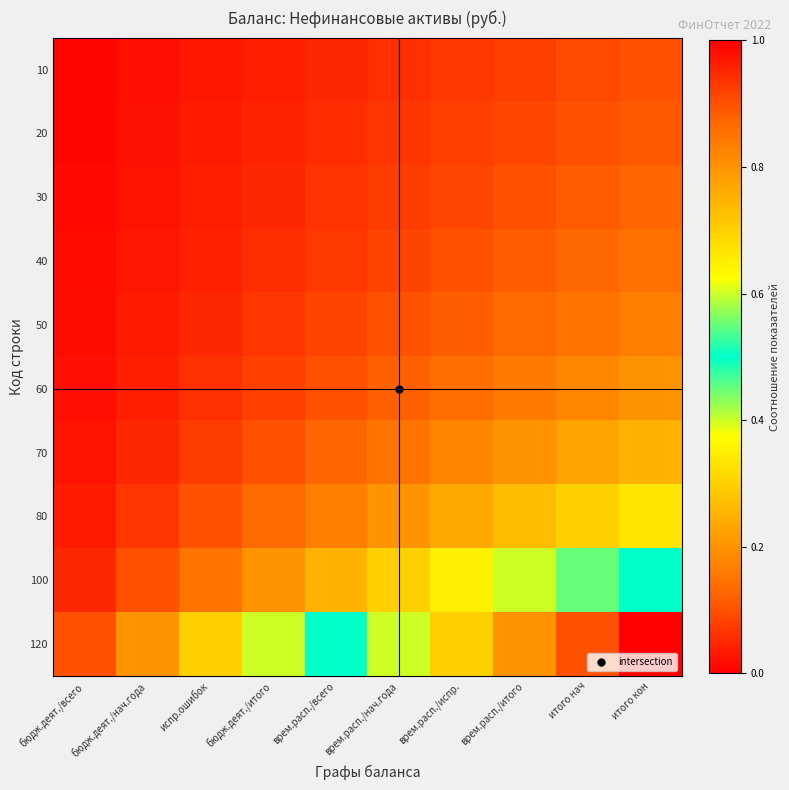

Which series changed the most between бюдж.деят./нач.года and испр.ошибок?

120